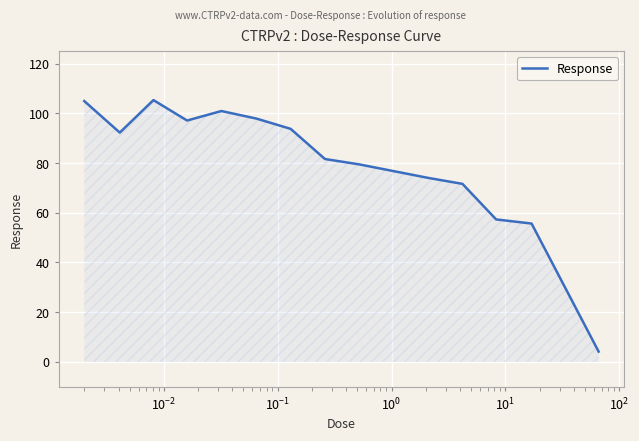

What is the difference between the maximum and minimum values?

101.1